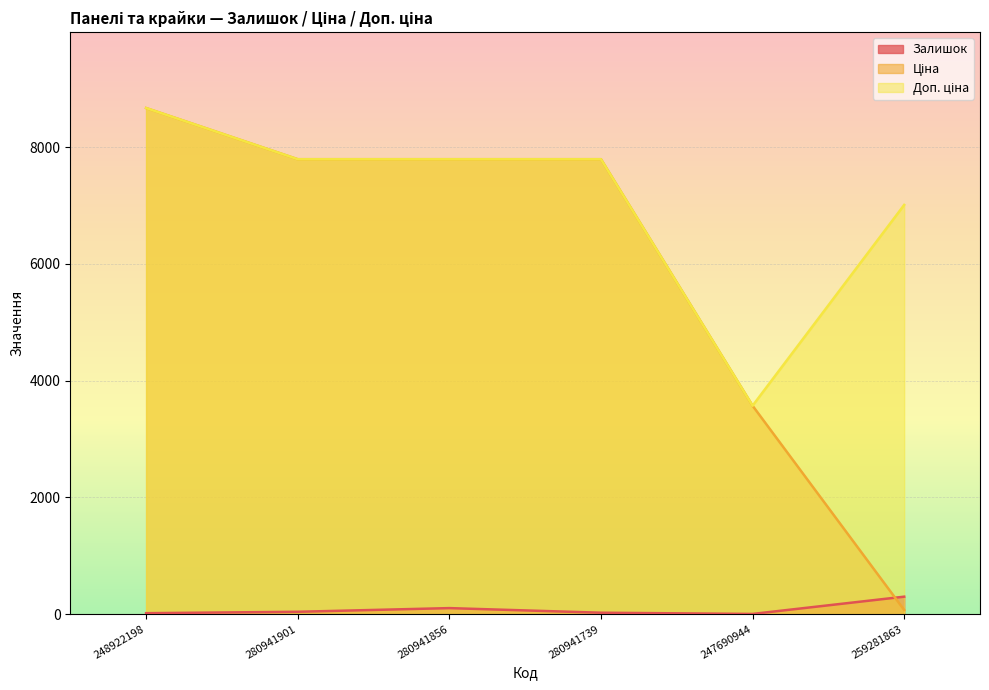

How many data points in Доп. ціна are above 7792?

4